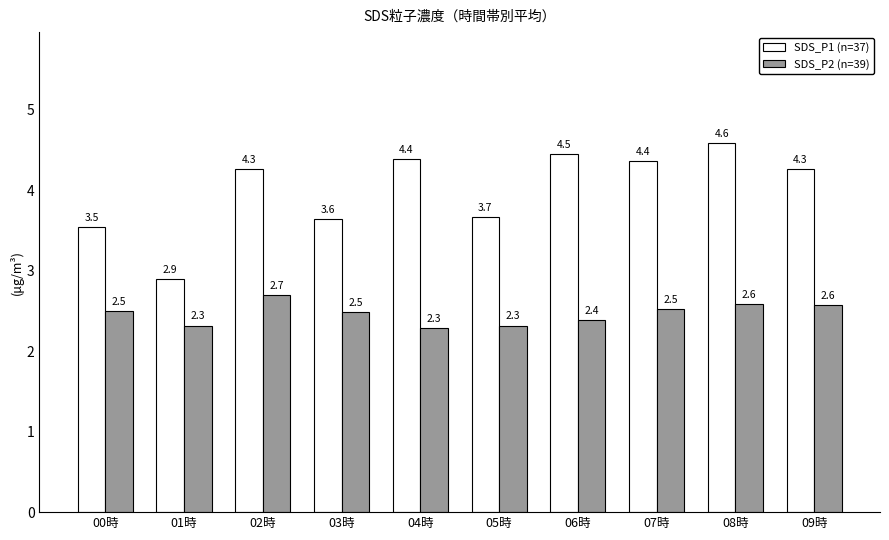

Where does the SDS_P1 (n=37) series first go above 4?

02時